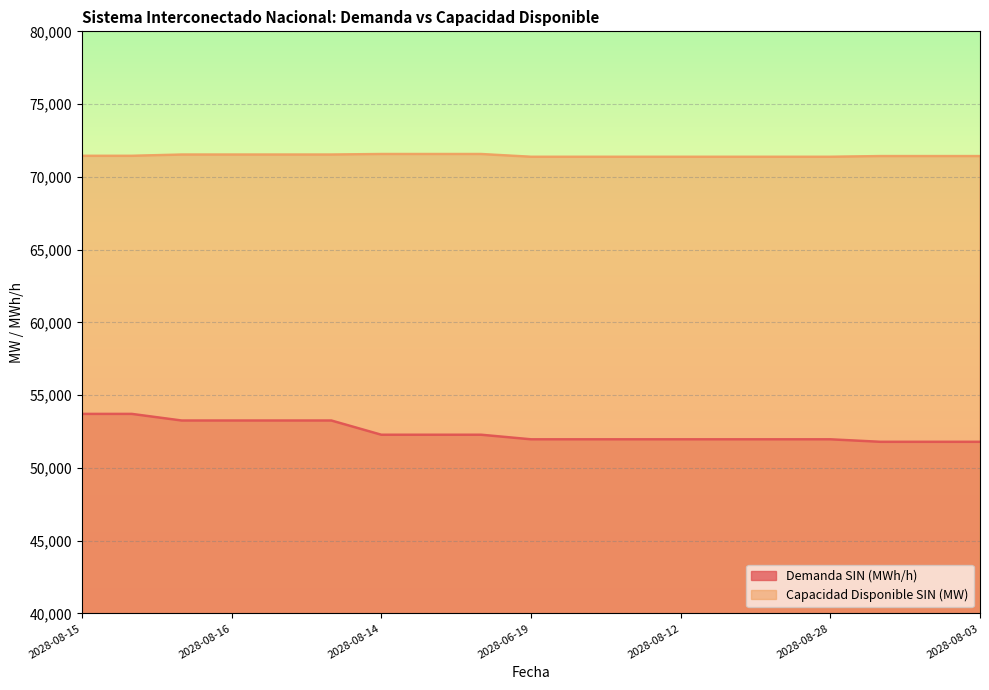

What is the difference between the highest and lowest values at 2028-06-19?

19416.0